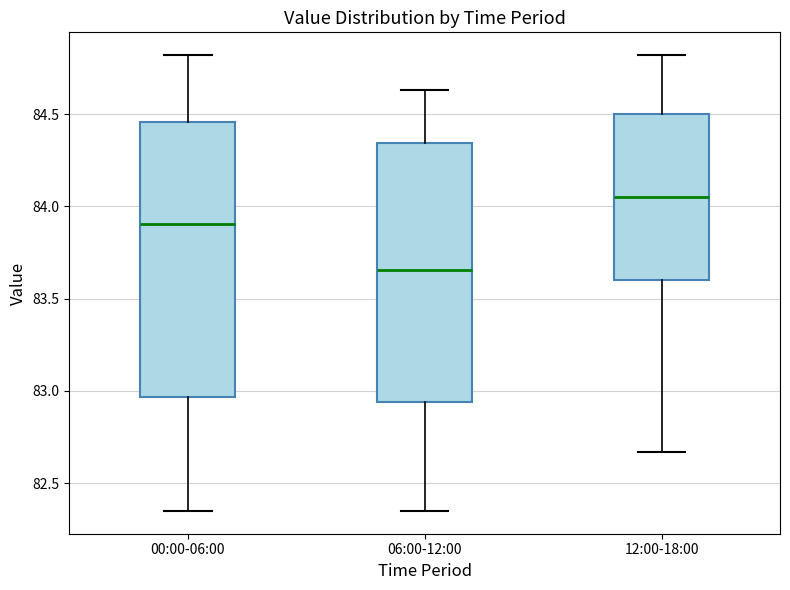

Reading left to right, transcribe this box plot: for each box, give where its median line is, the range the box spans, and where its two whiskers end, as read against the y-axis. The values are not printed on the chart, so give them approximately, as read against the axis.

00:00-06:00: median 83.90, box 82.95 to 84.45, whiskers 82.35 to 84.80
06:00-12:00: median 83.65, box 82.95 to 84.35, whiskers 82.35 to 84.65
12:00-18:00: median 84.05, box 83.60 to 84.50, whiskers 82.65 to 84.80